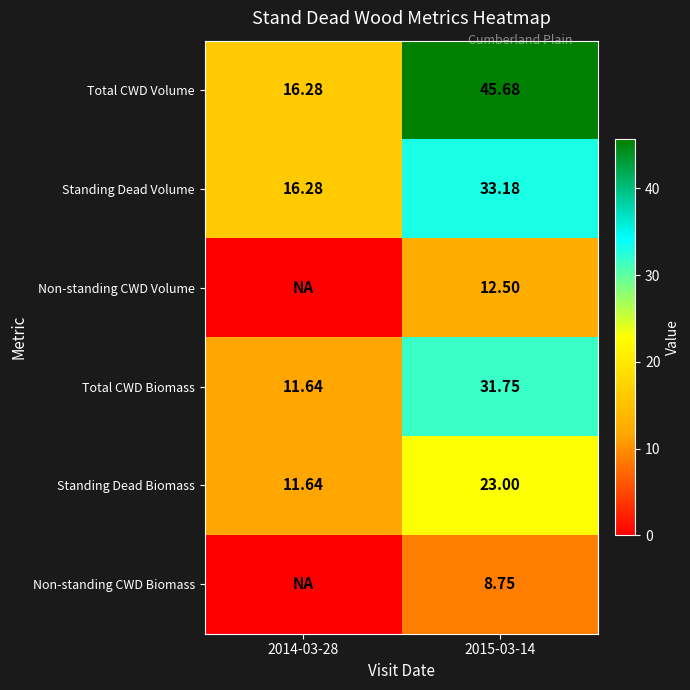

Which has a higher value, 2014-03-28 or 2015-03-14?

2015-03-14